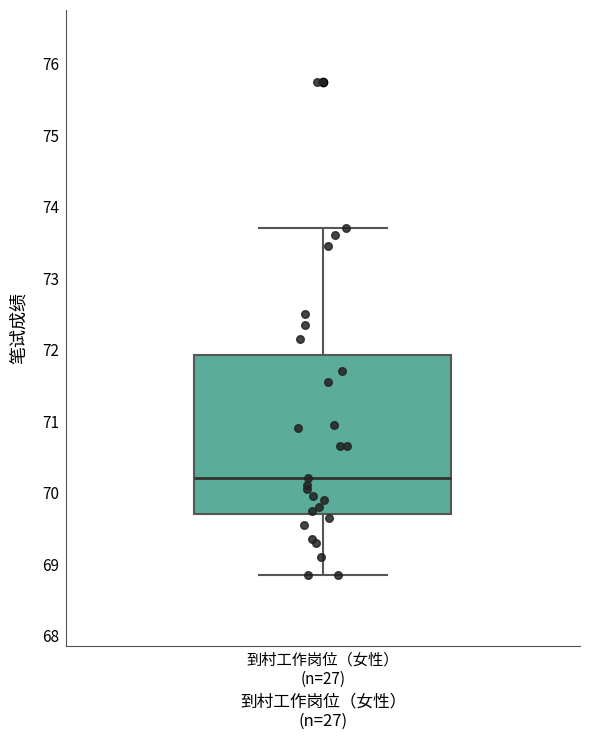

Read this box plot against the y-axis: the position of the median line, the range covered by the box, and the ends of both whiskers. The values are not printed on the chart, so give them approximately, as read against the axis.

median 70.2, box 69.7 to 71.9, whiskers 68.9 to 73.7